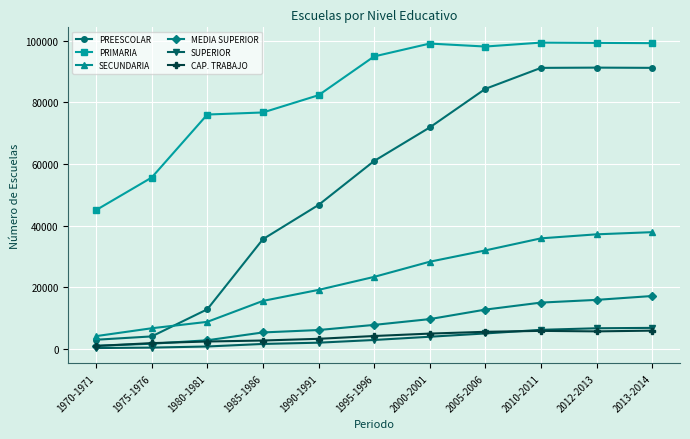

True or false: PREESCOLAR has a value of 23984 at 2005-2006.

False